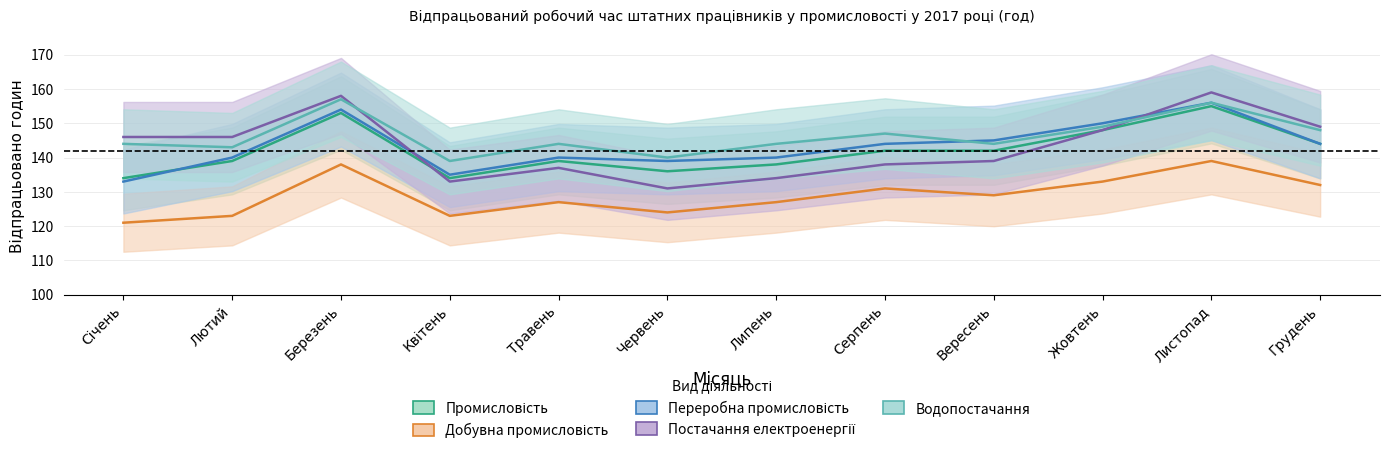

Which label corresponds to the largest value in the chart?

Листопад